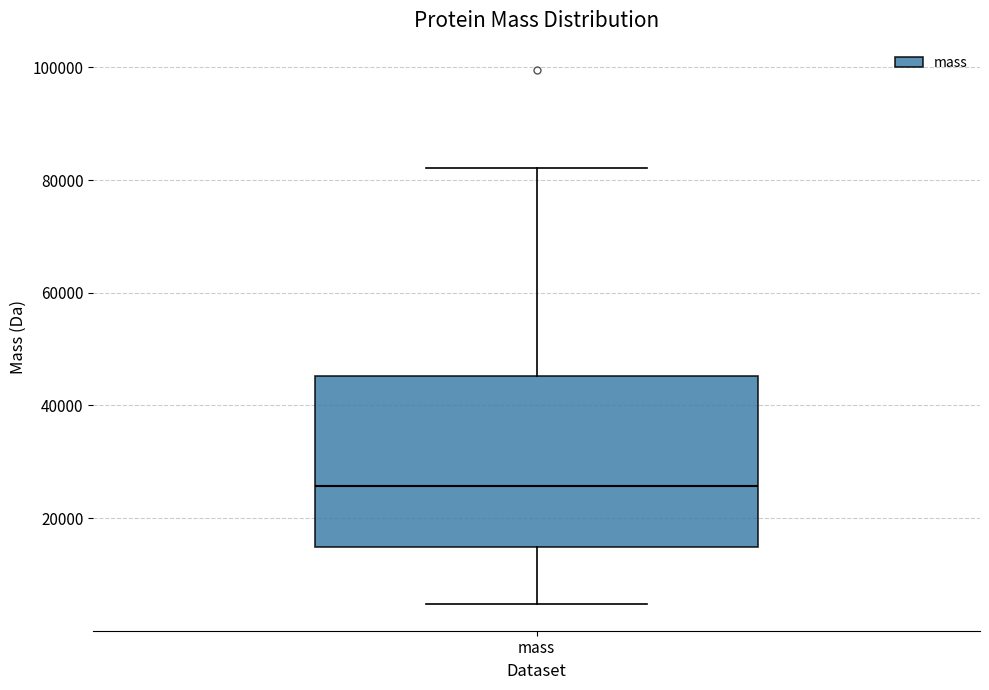

Transcribe this box plot: give where the median line is, the range the box spans, and where the two whiskers end, as read against the y-axis. The values are not printed on the chart, so give them approximately, as read against the axis.

median 26000, box 14000 to 46000, whiskers 4000 to 82000